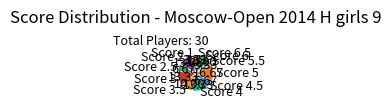

Do Score 2.5 and Score 5.5 together represent more than half of the pie?

No